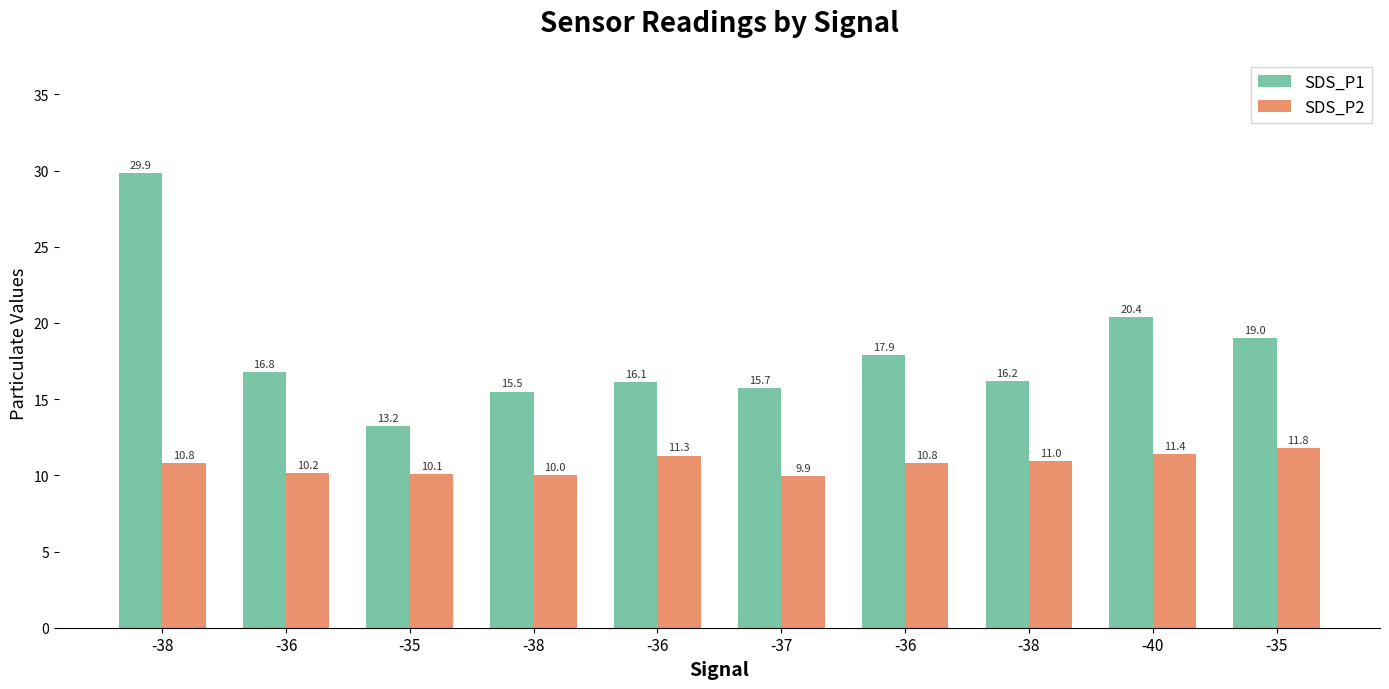

Reading right to left, extract all data points from this chart.

SDS_P1: -35=19.0	-40=20.4	-38=16.2	-36=17.9	-37=15.7	-36=16.1	-38=15.5	-35=13.2	-36=16.8	-38=29.9
SDS_P2: -35=11.8	-40=11.4	-38=11.0	-36=10.8	-37=9.9	-36=11.3	-38=10.0	-35=10.1	-36=10.2	-38=10.8